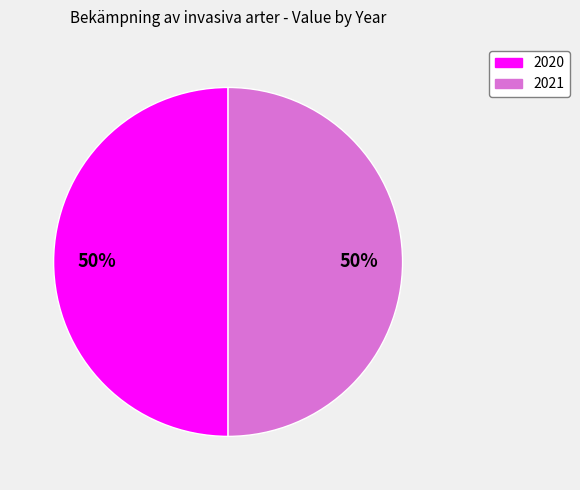

How many slices are in this pie chart?

2